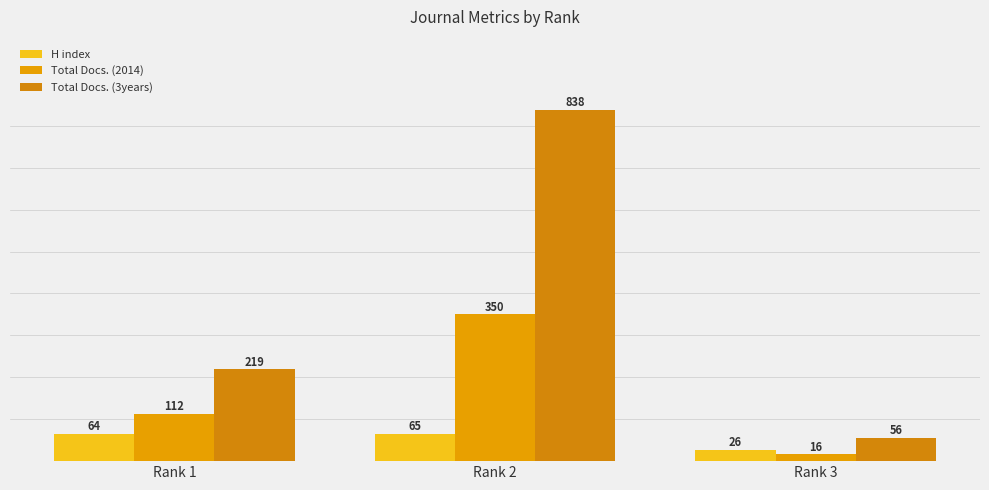

What is the minimum value shown in the chart?

16